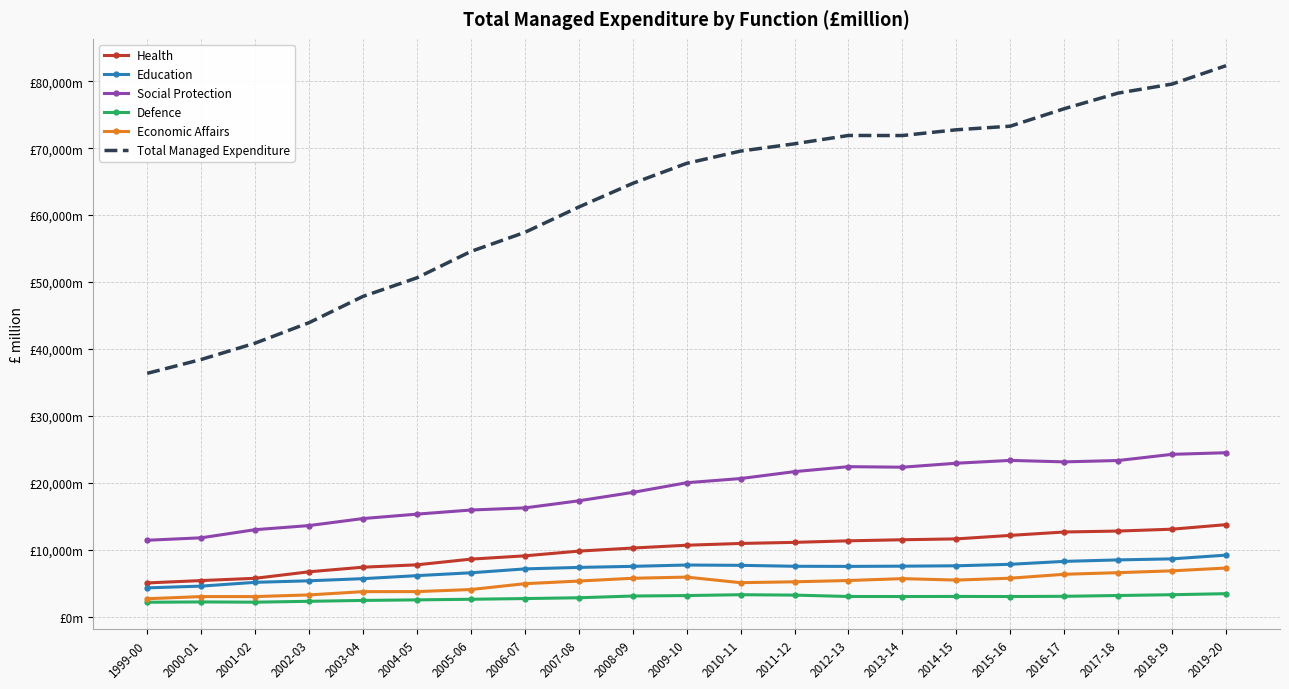

Which label corresponds to the largest value in the chart?

2019-20